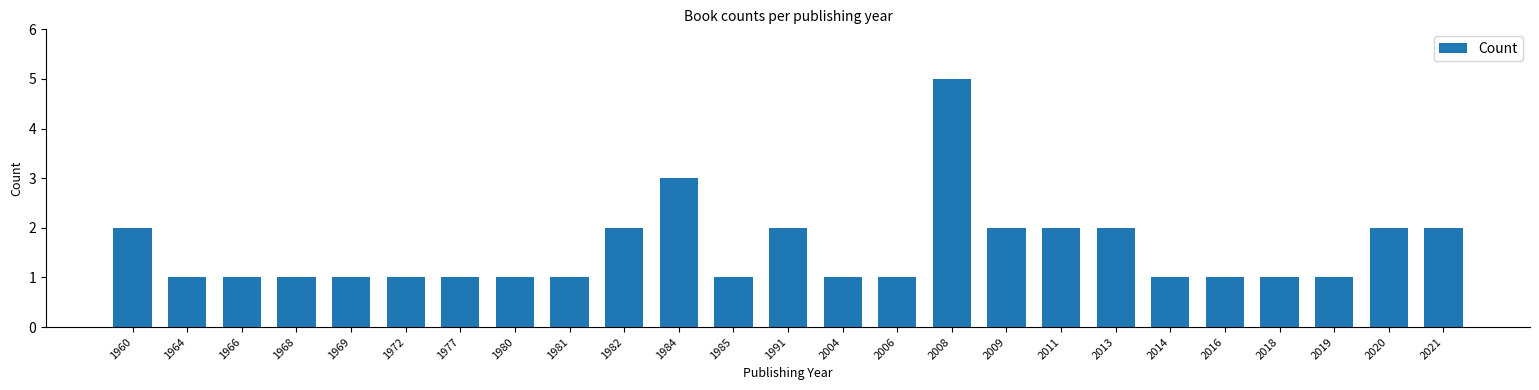

What is the greatest value displayed?

5